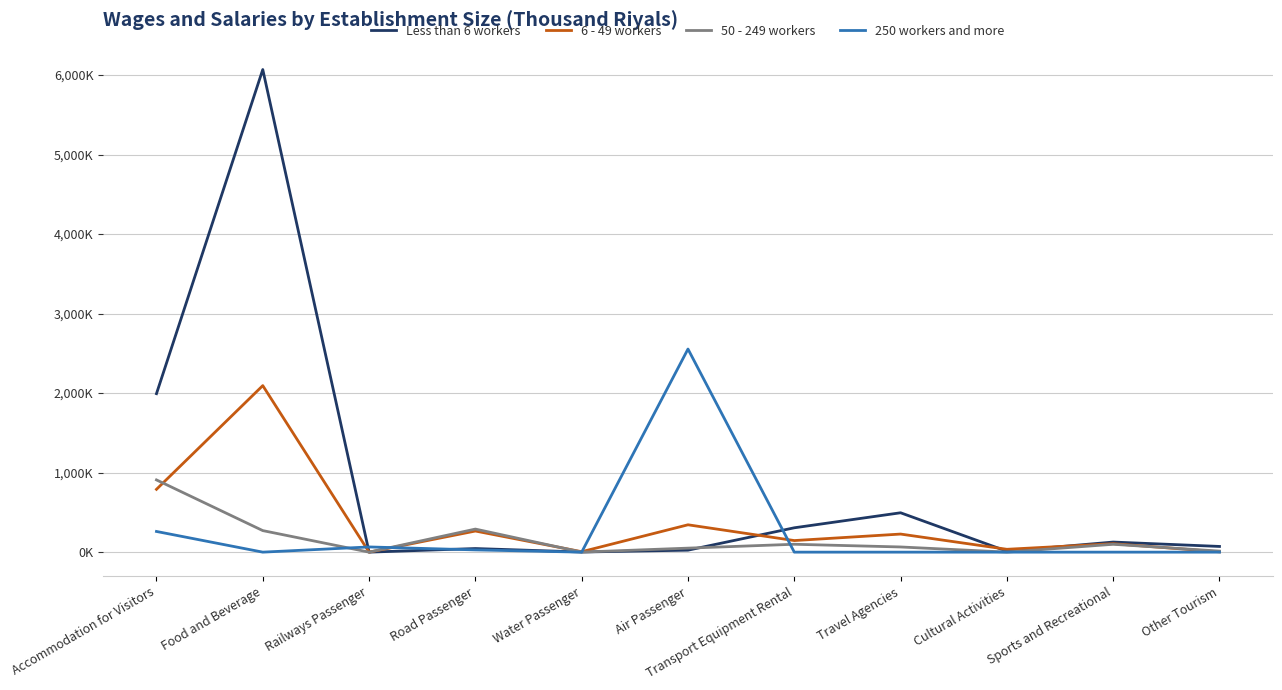

How many intersections are there between 6 - 49 workers and 50 - 249 workers?

3